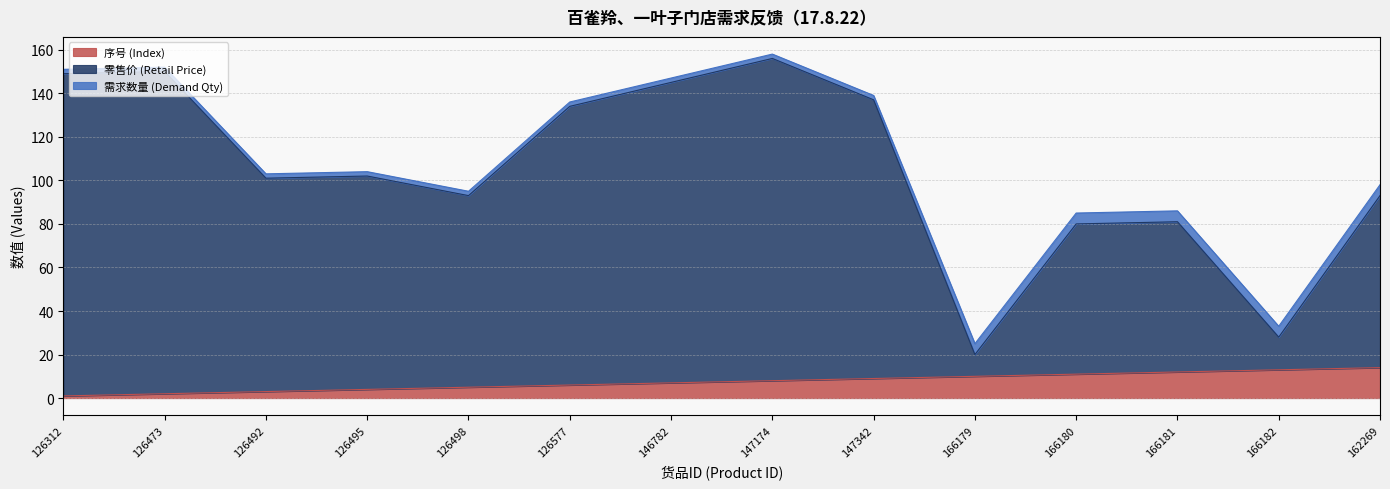

Is the value of \u96f6\u552e\u4ef7 (Retail Price) at 126577 greater than the value of \u5e8f\u53f7 (Index) at 126312?

Yes